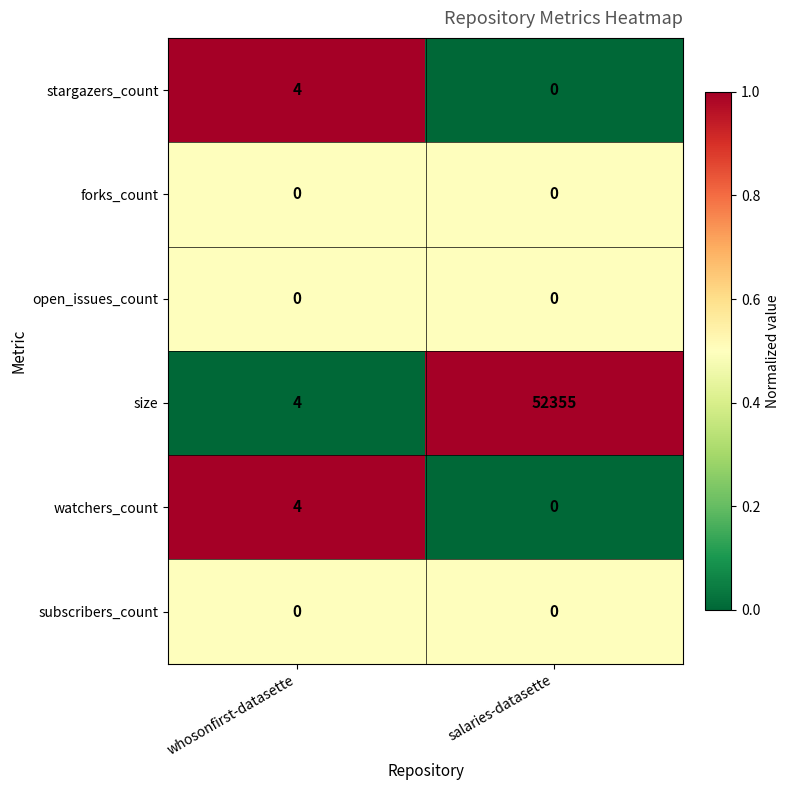

Which category has the highest value across all series?

salaries-datasette